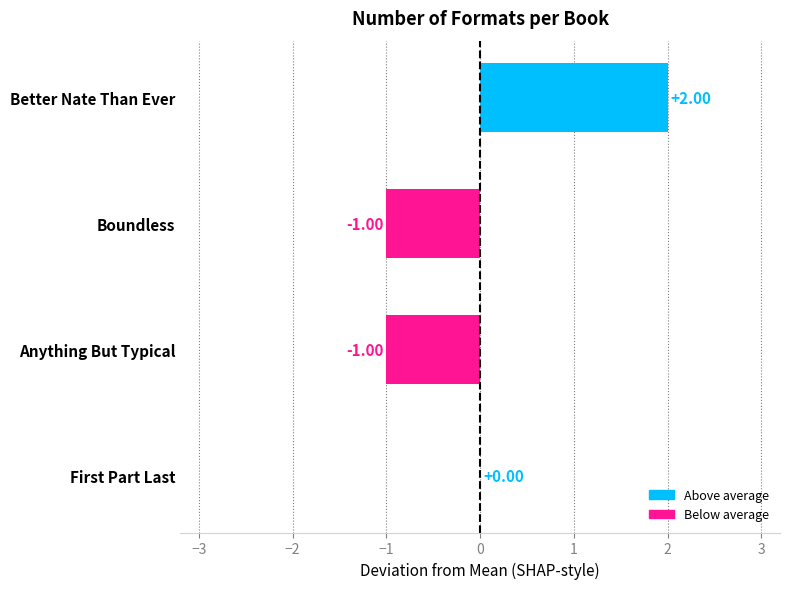

At which label is the value closest to 0?

First Part Last